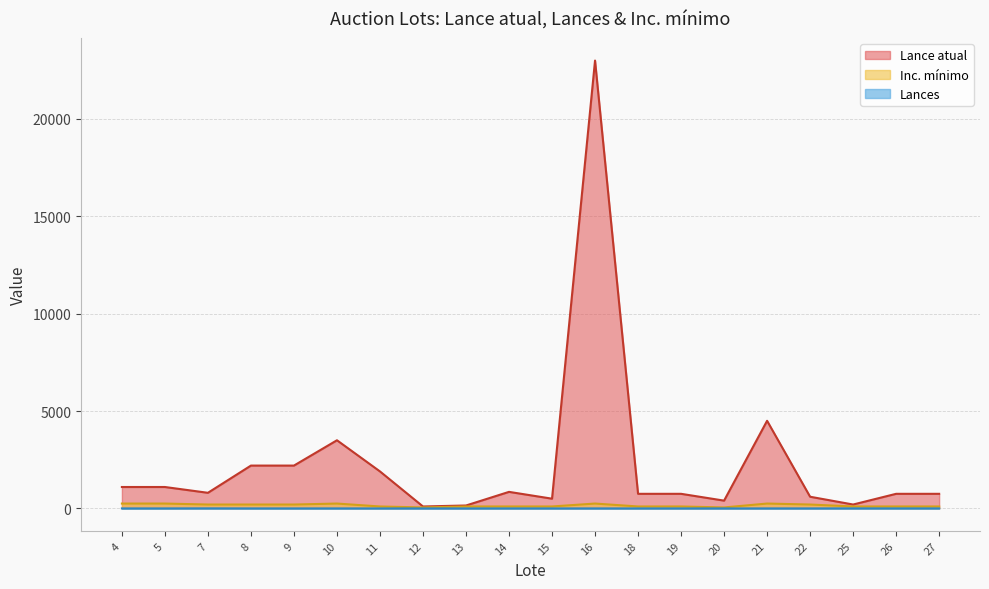

Which series has the widest spread of values?

Lance atual